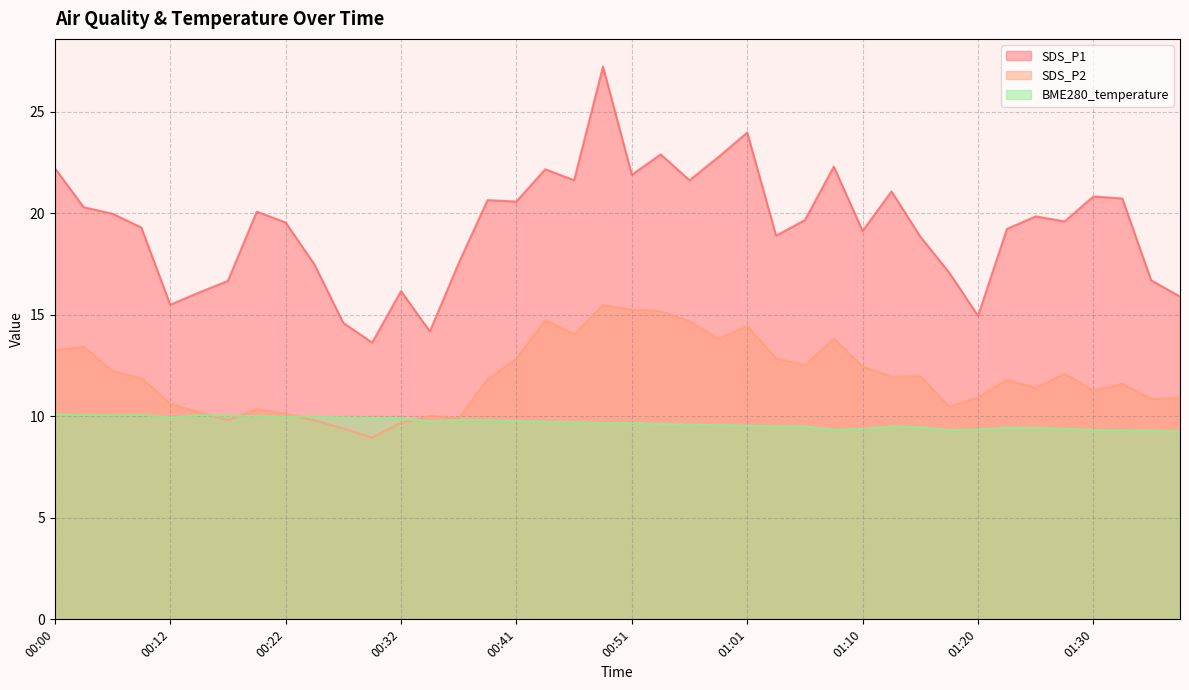

How many distinct data groups are displayed?

3